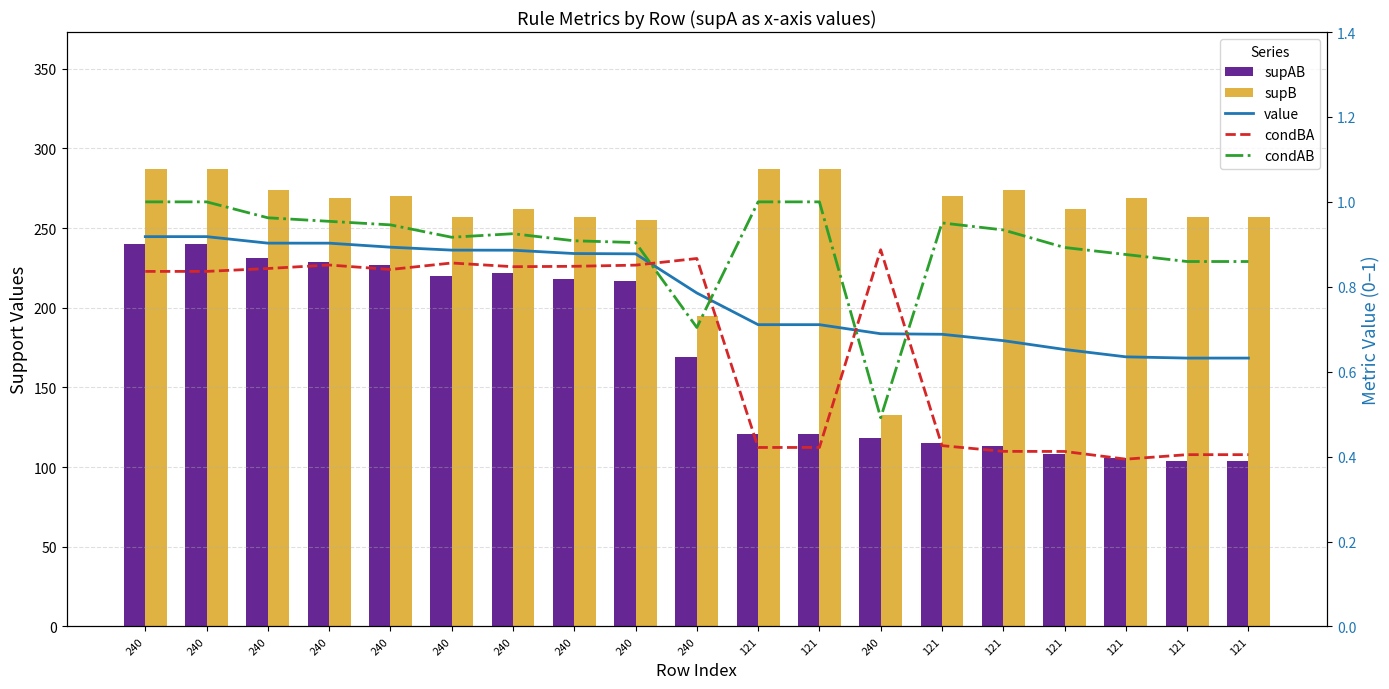

What is the total value across all series at 121?

410.1